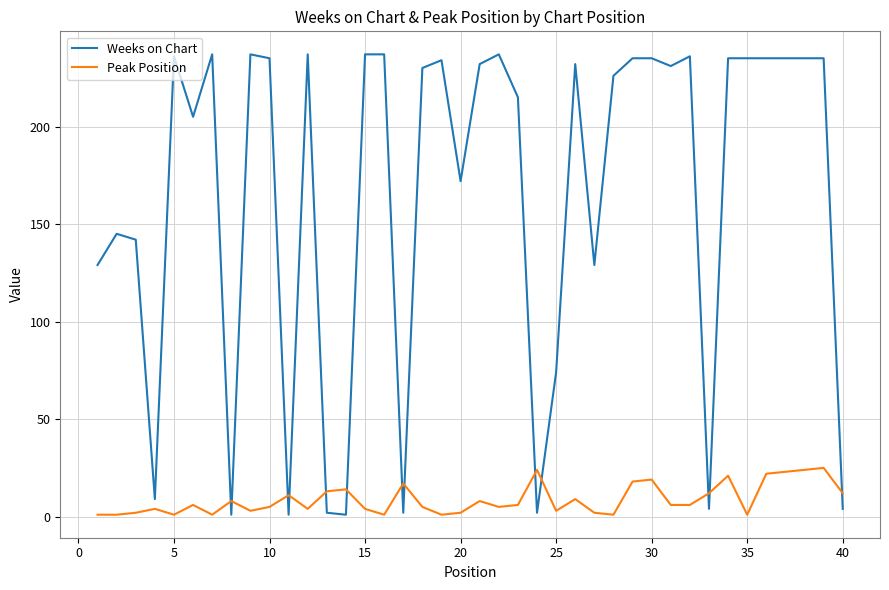

List the series in order of their overall mean, highest first.

Weeks on Chart, Peak Position